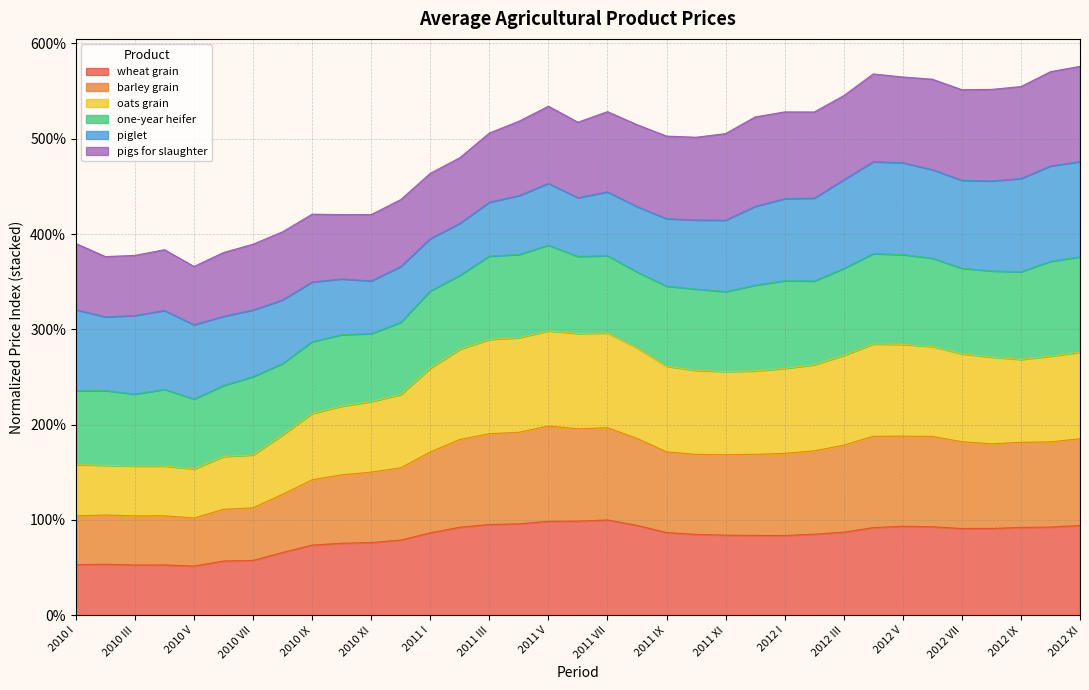

What is the highest value of the wheat grain series?

100.0